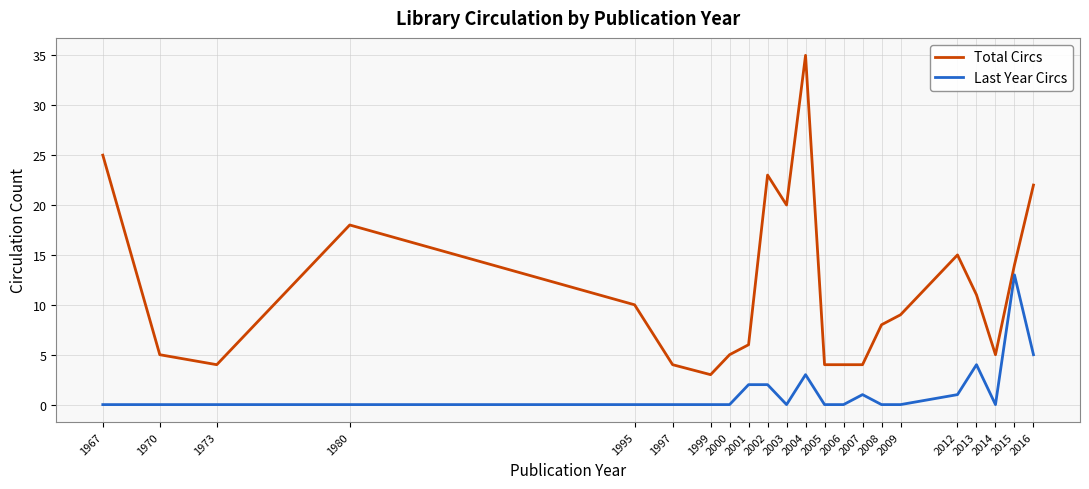

What value does the Last Year Circs series have at 2016?

5